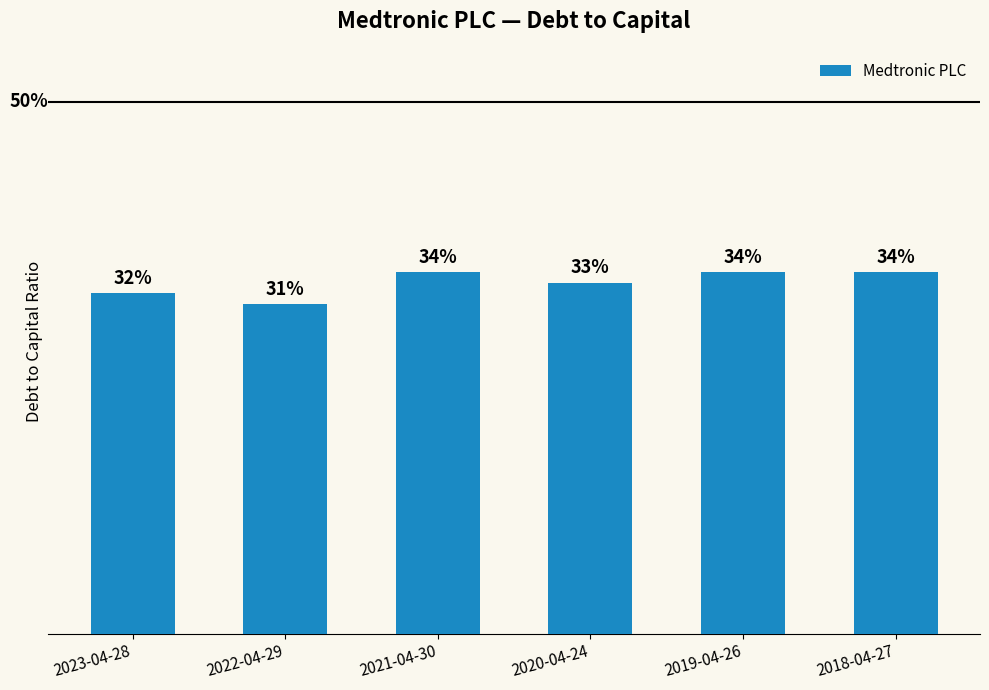

Are the bars horizontal?

No